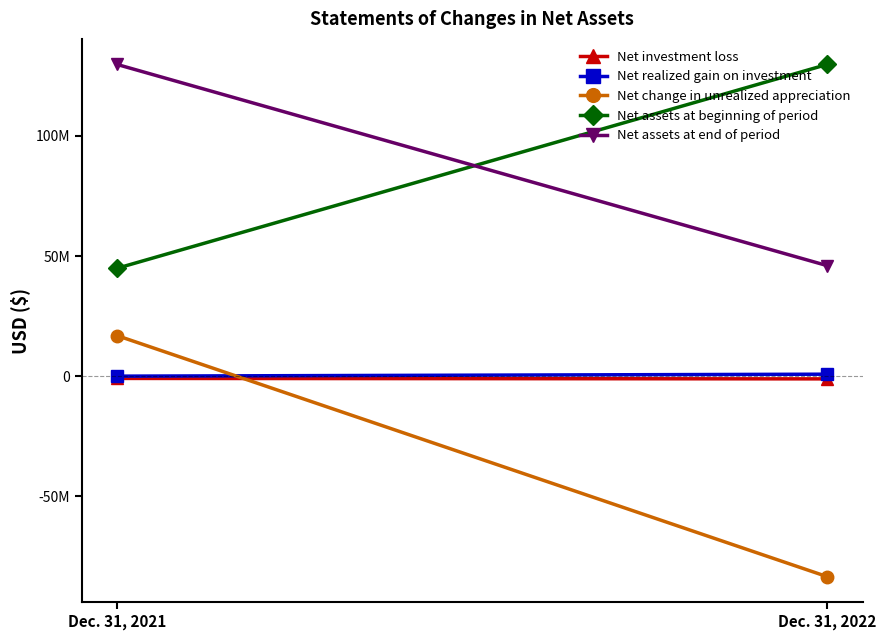

Reading right to left, transcribe all the data shown in this chart.

Net investment loss: Dec. 31, 2022=-1119327	Dec. 31, 2021=-930977
Net realized gain on investment: Dec. 31, 2022=834003	Dec. 31, 2021=12335
Net change in unrealized appreciation: Dec. 31, 2022=-83373064	Dec. 31, 2021=16857832
Net assets at beginning of period: Dec. 31, 2022=129673168	Dec. 31, 2021=44906682
Net assets at end of period: Dec. 31, 2022=46014780	Dec. 31, 2021=129673168